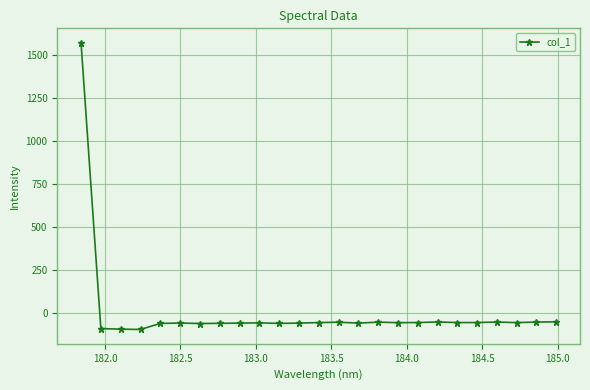

What is the greatest value displayed?

1571.1